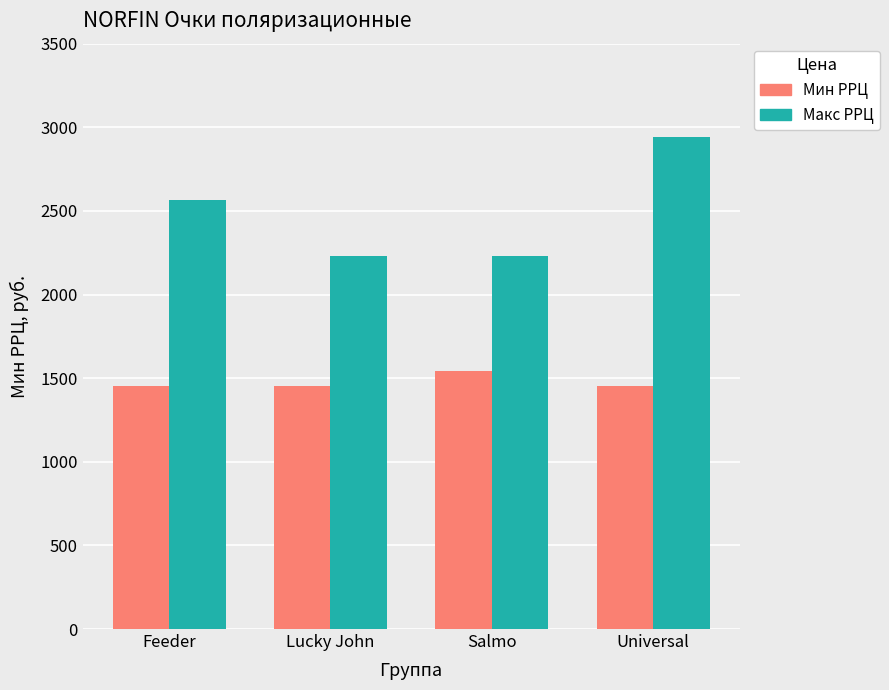

Reading left to right, list all the values displayed in this chart.

Мин РРЦ: Feeder=1456	Lucky John=1456	Salmo=1544	Universal=1456
Макс РРЦ: Feeder=2565	Lucky John=2231	Salmo=2231	Universal=2940